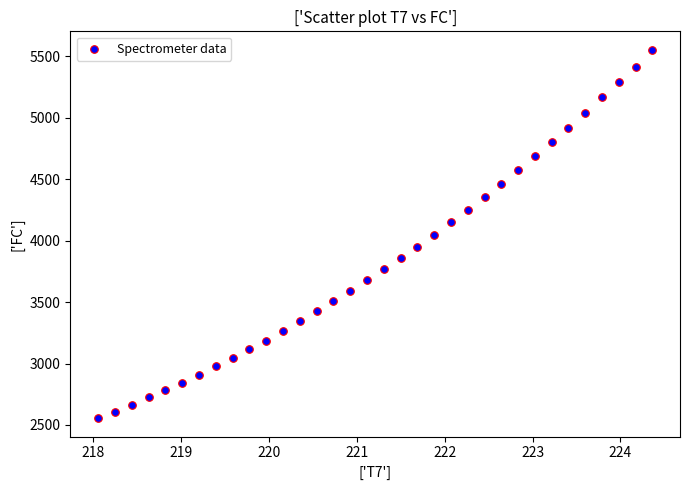

What is the range of Y values (max minus min)?

2999.1